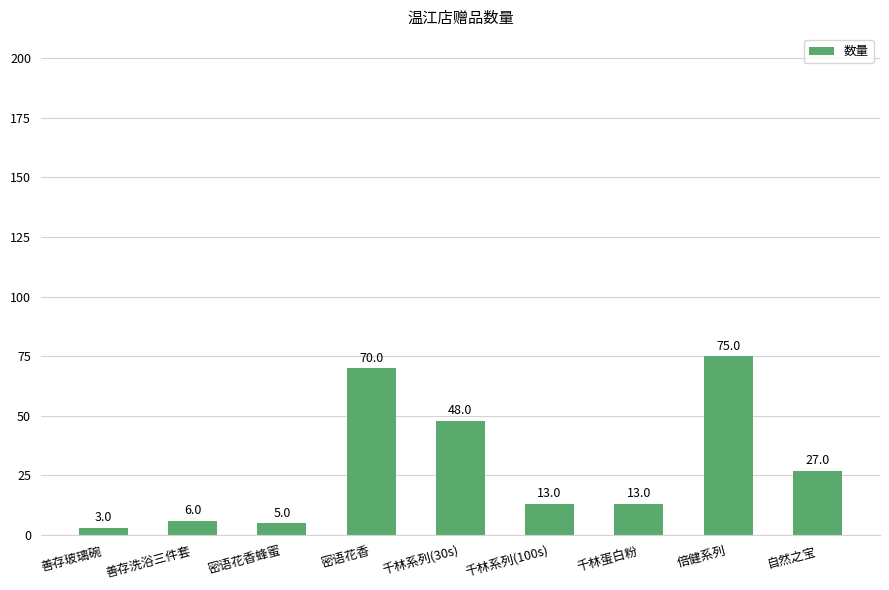

How many data points does each series have?

9